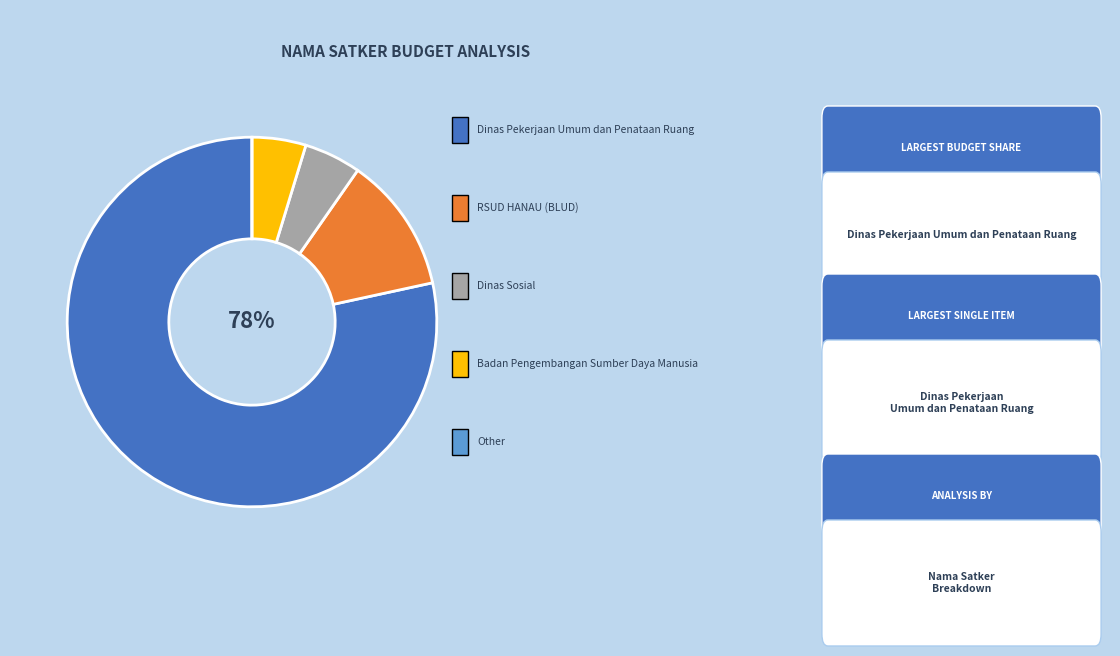

Is there any slice that represents more than half of the pie?

Yes